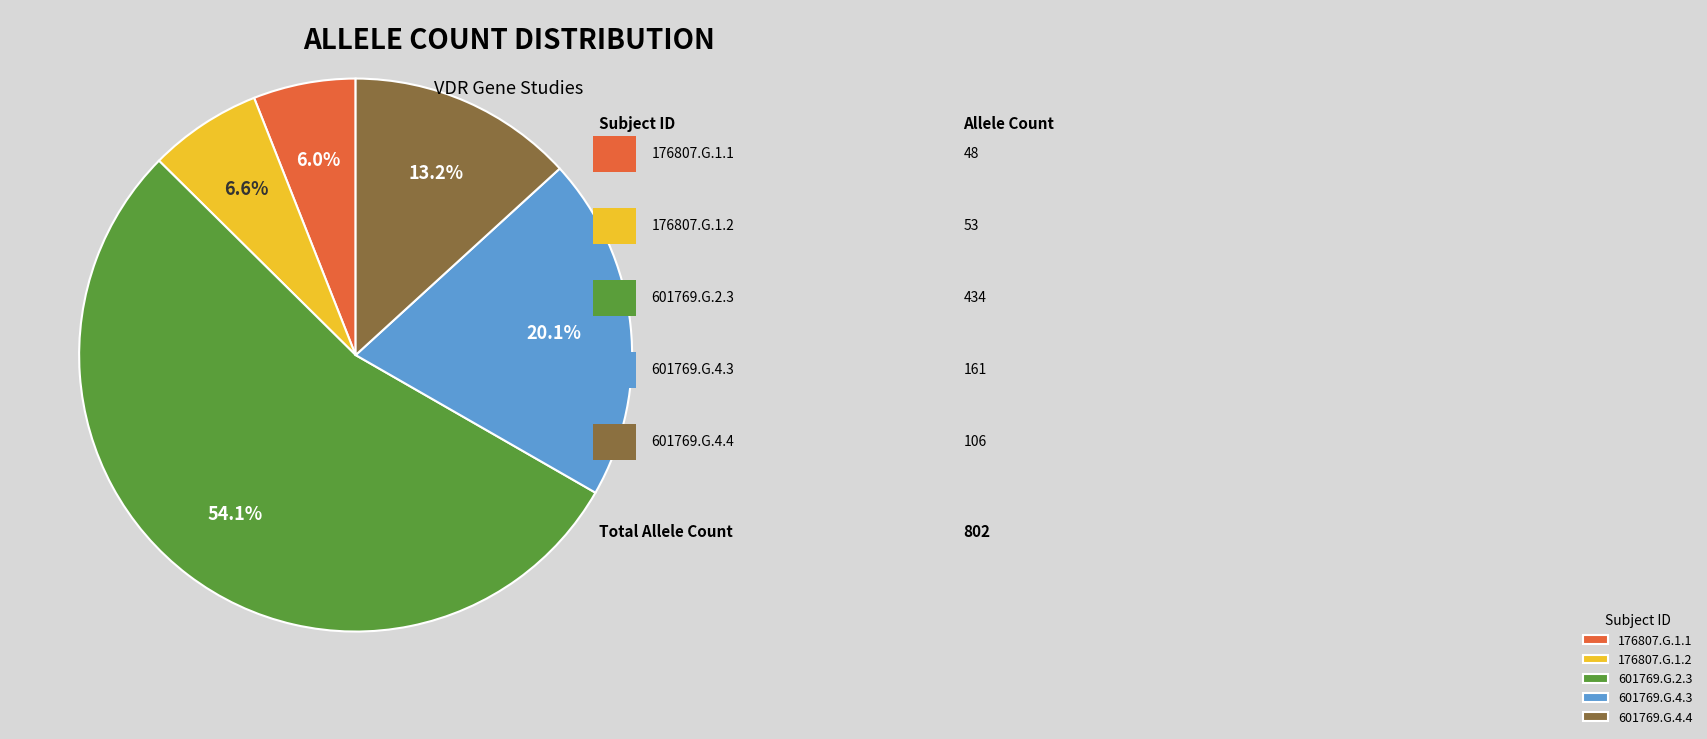

What is the smallest slice in the pie chart?

176807.G.1.1